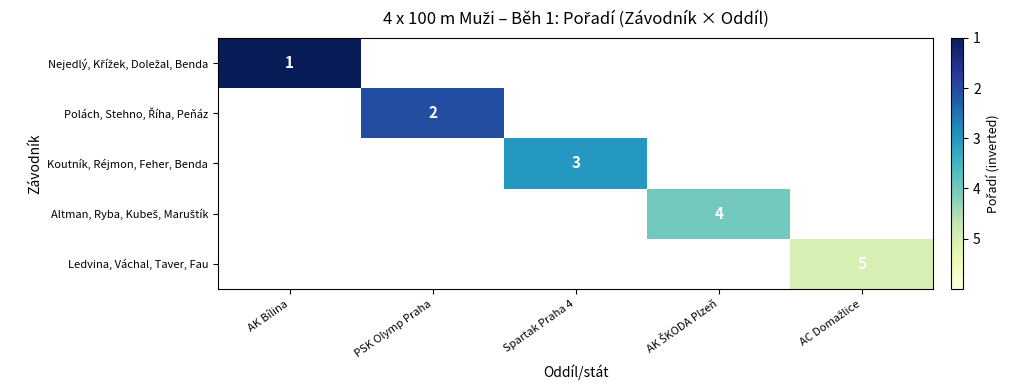

Rank the categories by Ledvina, Váchal, Taver, Fau value from highest to lowest.

AK Bílina, PSK Olymp Praha, Spartak Praha 4, AK ŠKODA Plzeň, AC Domažlice